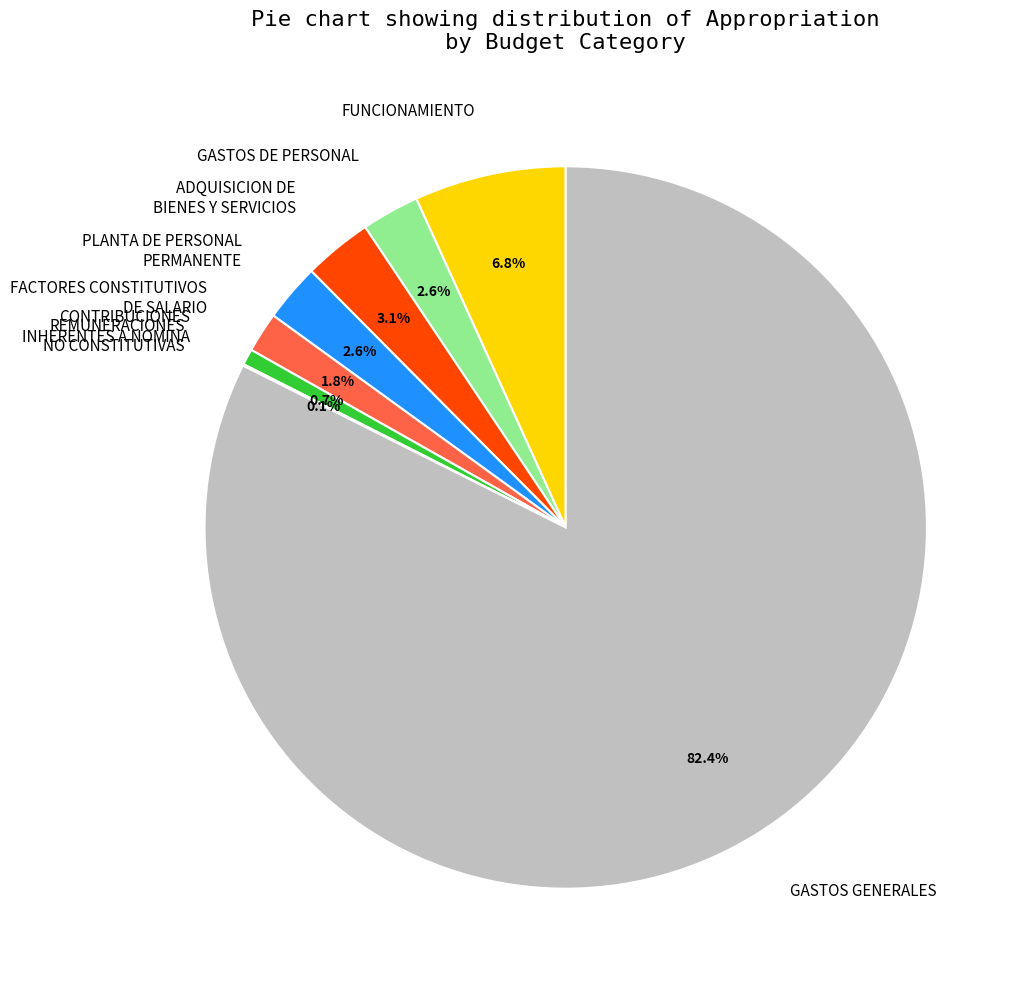

Does GASTOS GENERALES account for over 50% of the chart?

Yes